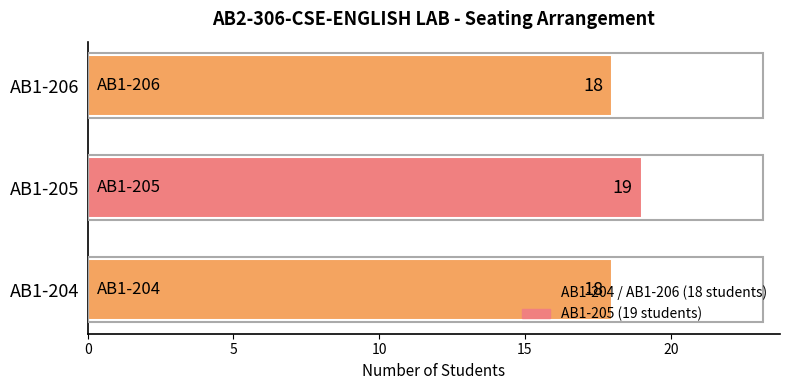

Are the bars horizontal?

Yes